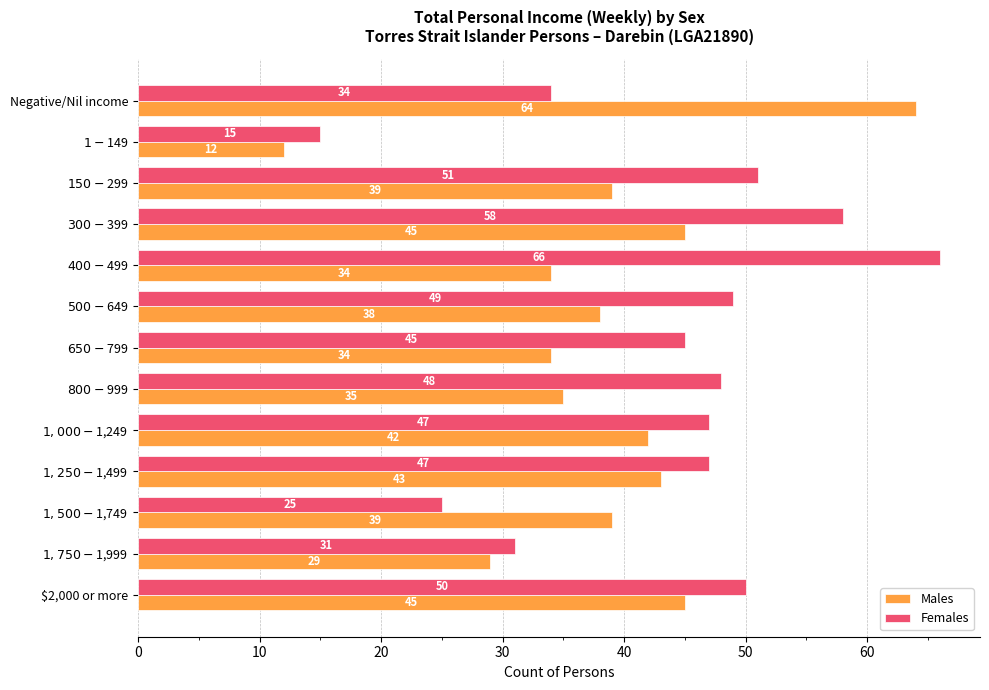

What is the difference between the maximum and minimum values in the Females series?

51